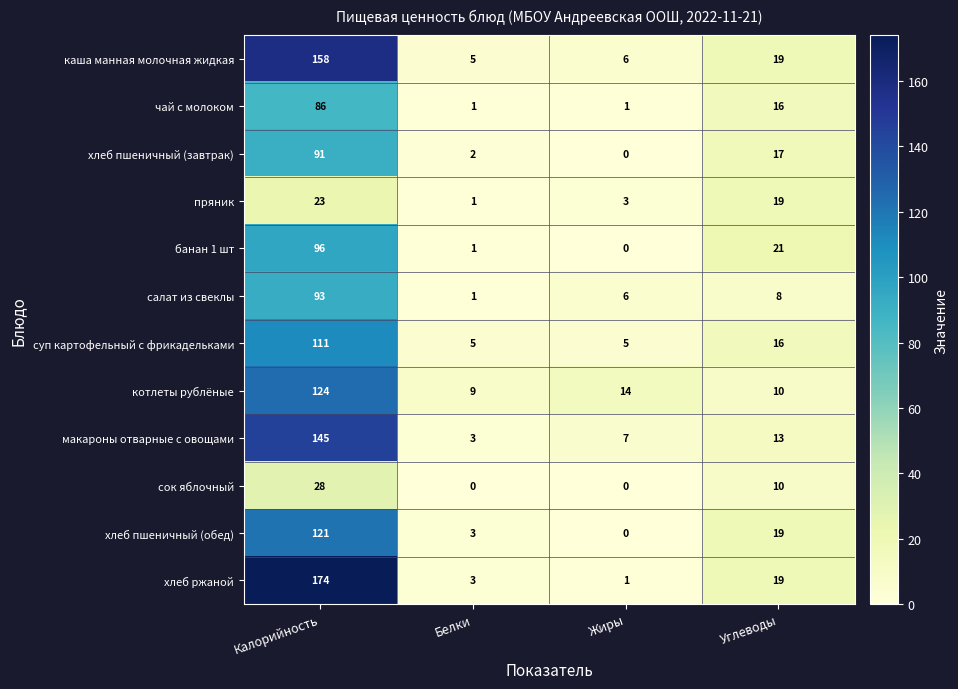

What is the difference between the highest and lowest values at Калорийность?

151